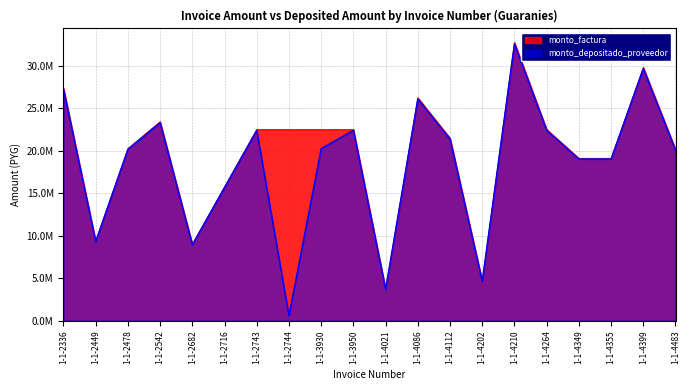

Rank the series by their maximum value, from highest to lowest.

monto_factura, monto_depositado_proveedor